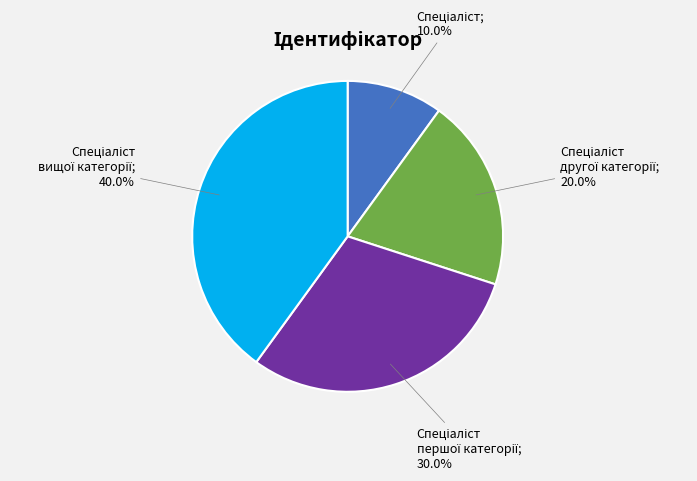

Is there a majority slice in this chart?

No